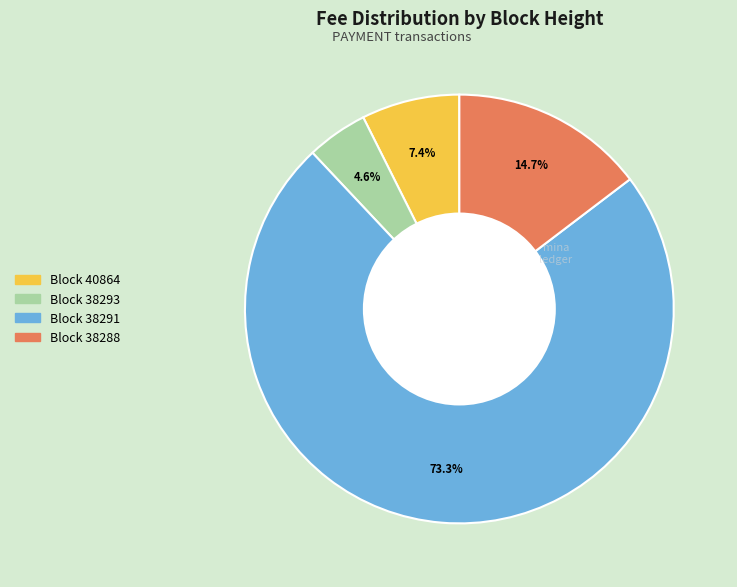

Does any single category account for the majority?

Yes